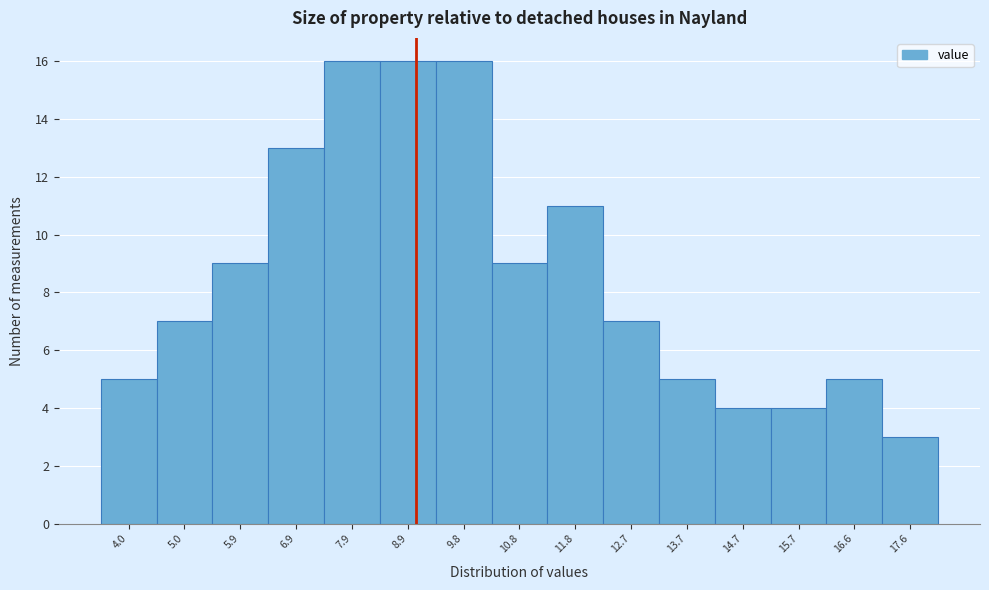

Reading left to right, transcribe this chart: for each bar, give the range it covers on the x-axis and its height. Neither the bar edges nor the heights are printed on the chart, so give them approximately, as read against the axes.

3.5 to 4.5: 5
4.5 to 5.4: 7
5.4 to 6.4: 9
6.4 to 7.4: 13
7.4 to 8.4: 16
8.4 to 9.3: 16
9.3 to 10.3: 16
10.3 to 11.3: 9
11.3 to 12.3: 11
12.3 to 13.2: 7
13.2 to 14.2: 5
14.2 to 15.2: 4
15.2 to 16.2: 4
16.2 to 17.1: 5
17.1 to 18.1: 3